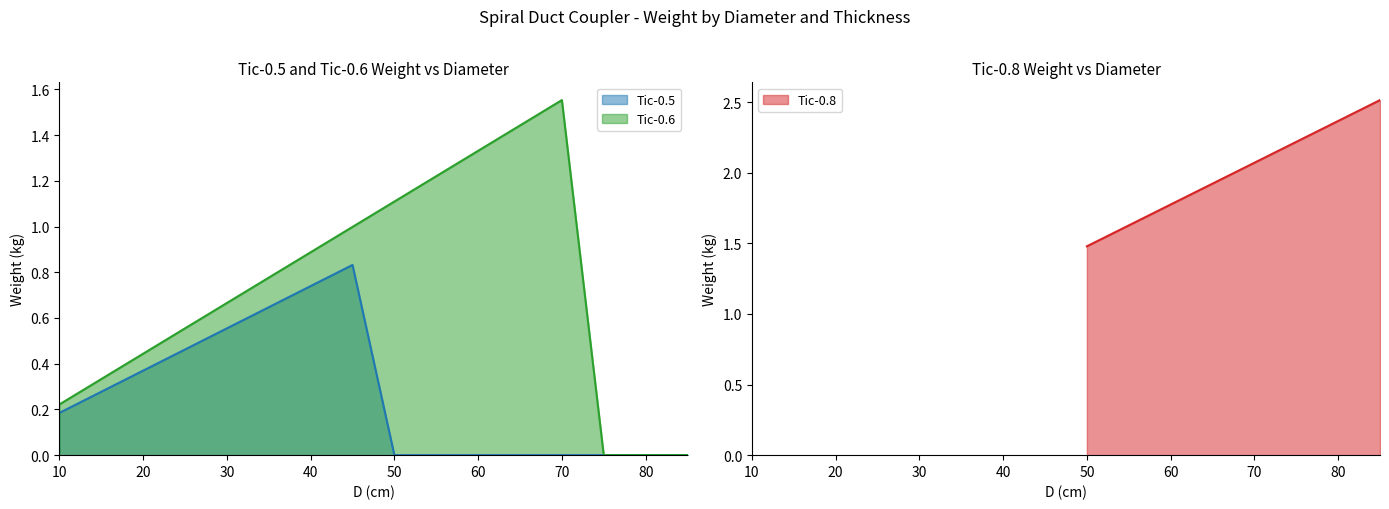

The value of Tic-0.8 at 50 is 2.1. True or false?

False